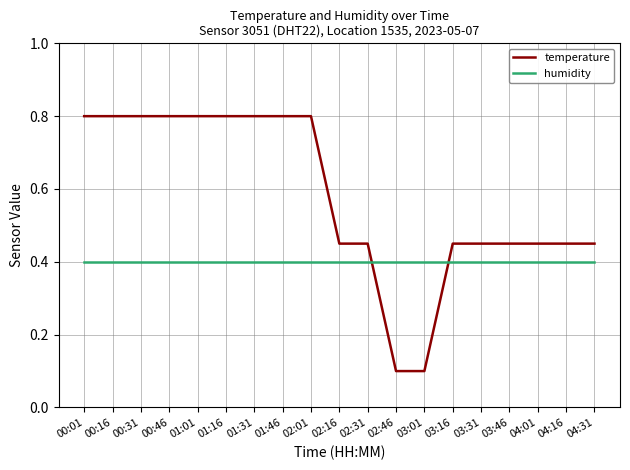

Rank the series by their maximum value, from highest to lowest.

temperature, humidity